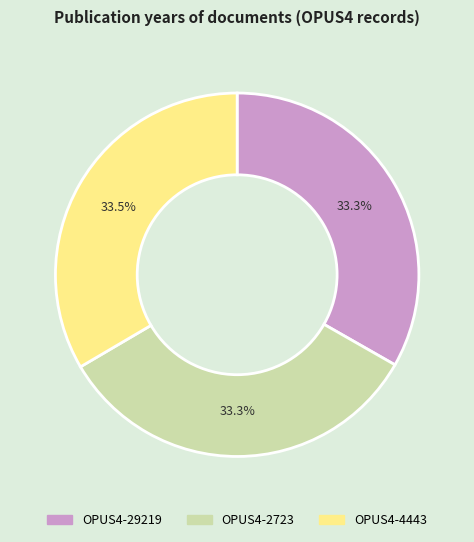

Combined, do OPUS4-4443 and OPUS4-29219 account for over 50%?

Yes